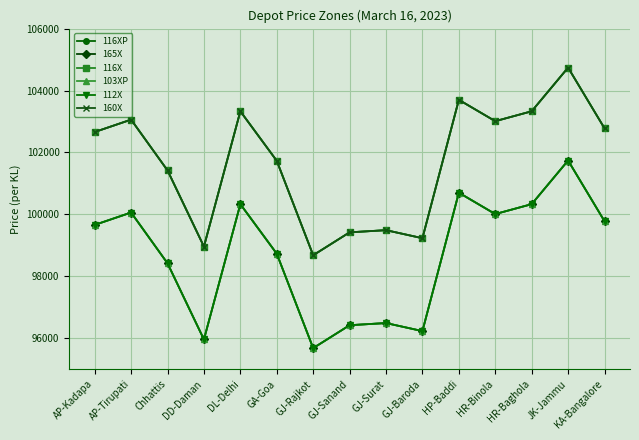

Does the chart have visible grid lines?

Yes